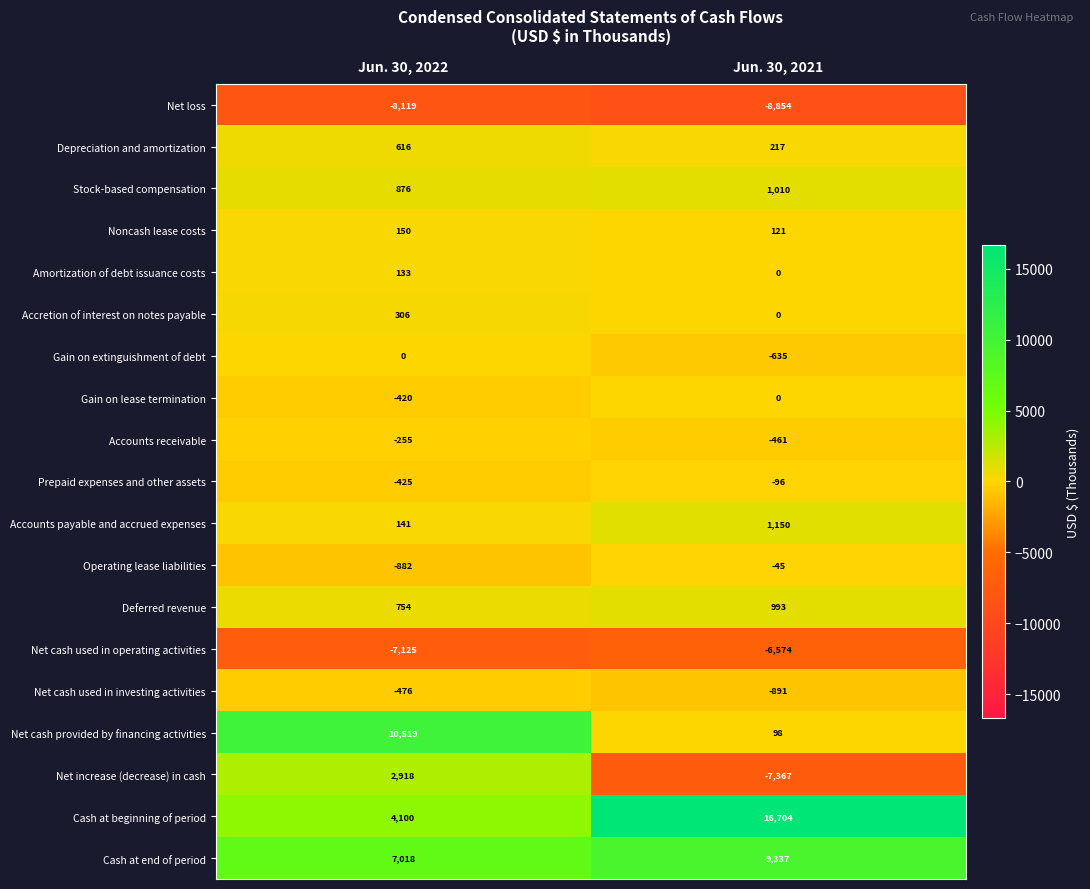

At Jun. 30, 2022, list the series in order from largest to smallest.

Net cash provided by financing activities, Cash at end of period, Cash at beginning of period, Net increase (decrease) in cash, Stock-based compensation, Deferred revenue, Depreciation and amortization, Accretion of interest on notes payable, Noncash lease costs, Accounts payable and accrued expenses, Amortization of debt issuance costs, Gain on extinguishment of debt, Accounts receivable, Gain on lease termination, Prepaid expenses and other assets, Net cash used in investing activities, Operating lease liabilities, Net cash used in operating activities, Net loss